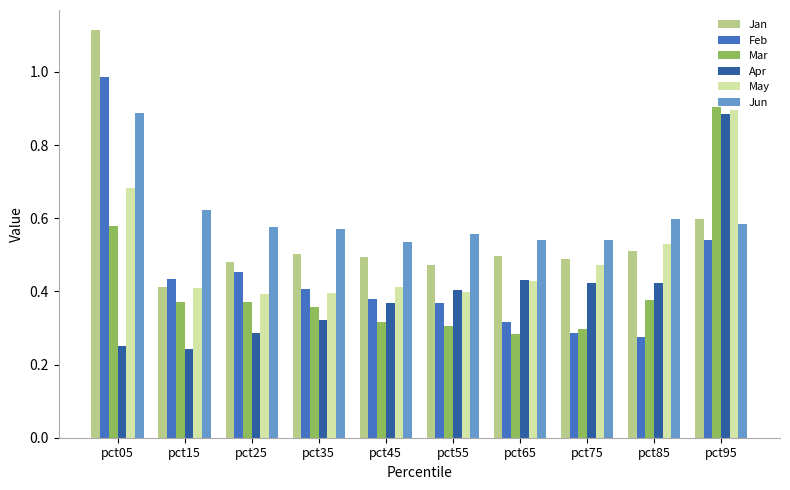

Is it true that Feb equals 0.4 at pct15?

True